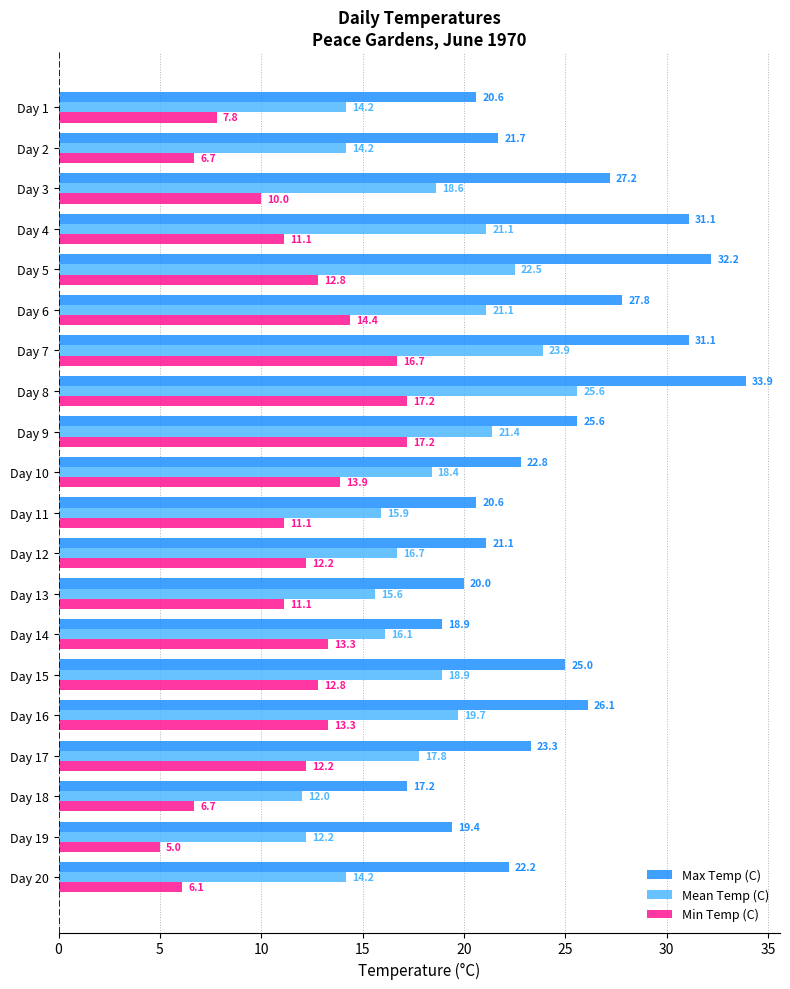

At how many categories does at least one series exceed 30?

4